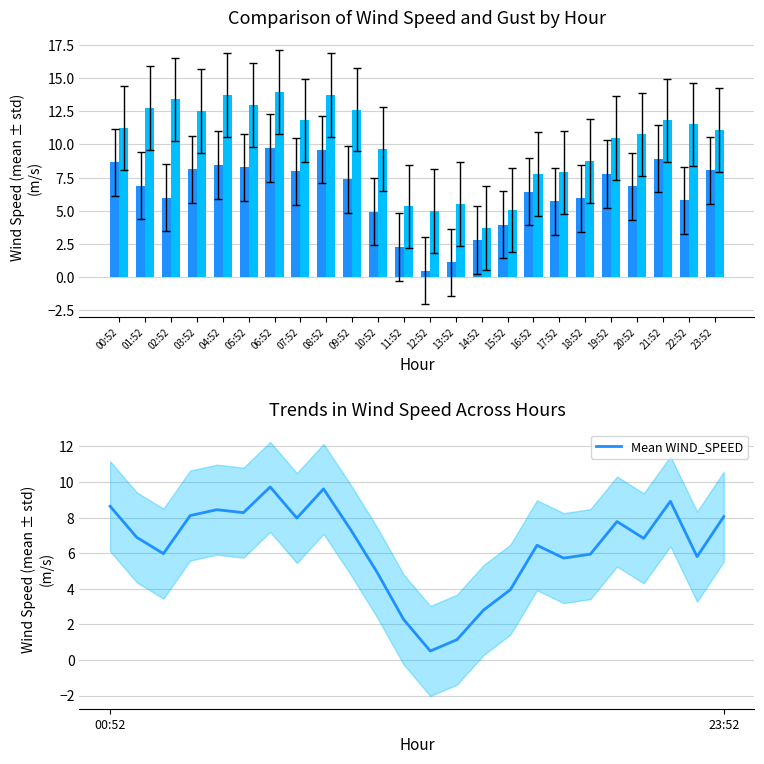

Reading left to right, what are all the values shown in this chart?

WIND_SPEED: 8.6	6.9	6.0	8.1	8.4	8.3	9.7	8.0	9.6	7.4	4.9	2.3	0.5	1.1	2.8	3.9	6.4	5.7	5.9	7.8	6.8	8.9	5.8	8.1
WIND_SPEED_GUST: 11.2	12.7	13.4	12.5	13.7	12.9	13.9	11.8	13.7	12.6	9.7	5.3	5.0	5.5	3.7	5.1	7.8	7.9	8.8	10.5	10.8	11.8	11.5	11.1
Mean WIND_SPEED: 8.6	6.9	6.0	8.1	8.4	8.3	9.7	8.0	9.6	7.4	4.9	2.3	0.5	1.1	2.8	3.9	6.4	5.7	5.9	7.8	6.8	8.9	5.8	8.1